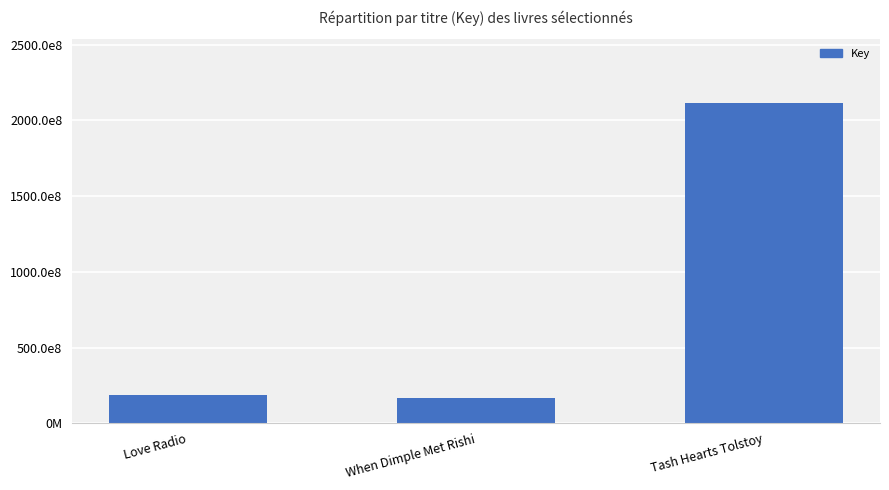

Does the chart contain any negative values?

No